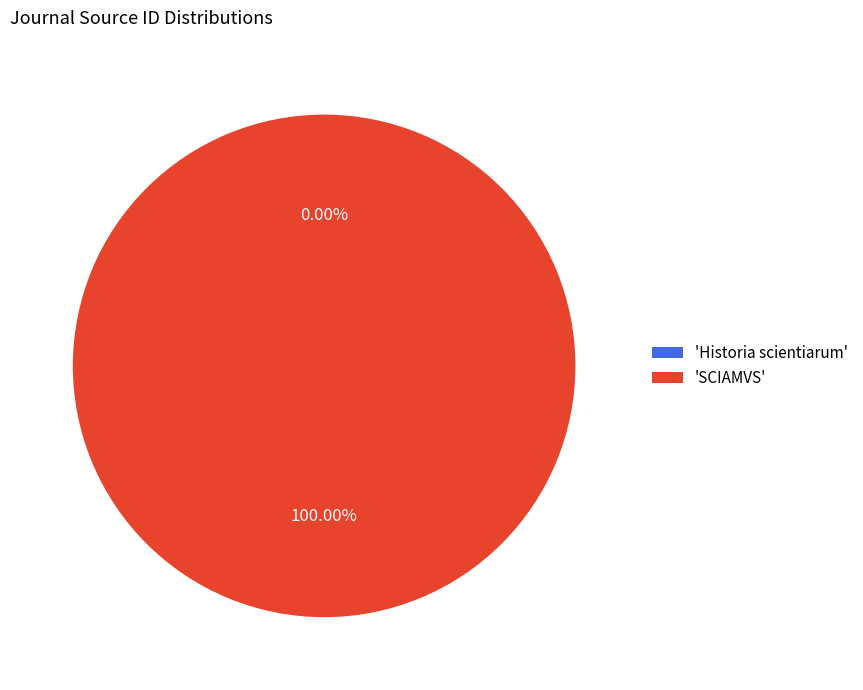

Which slice is the largest?

'SCIAMVS'